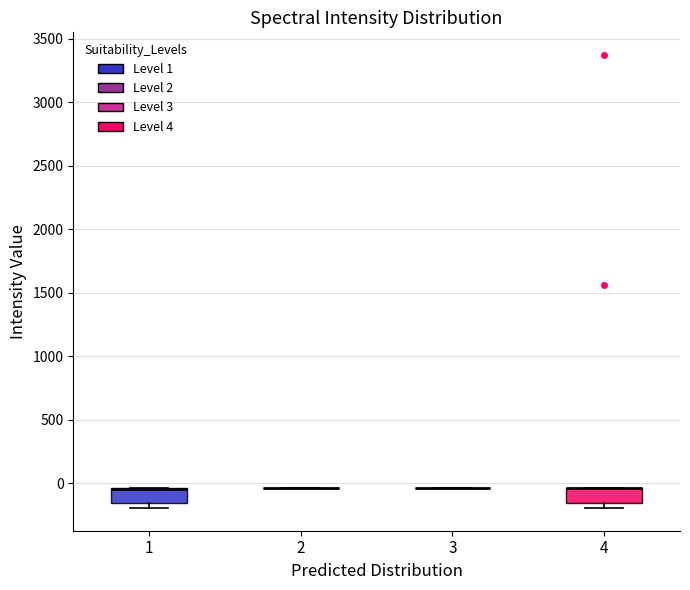

Reading left to right, transcribe this box plot: for each box, give where its median line is, the range the box spans, and where its two whiskers end, as read against the y-axis. The values are not printed on the chart, so give them approximately, as read against the axis.

1: median -50 (drawn on the box's upper edge), box -150 to -50, whiskers -200 to -50
2: box collapsed to a line at -50, whiskers -50 to -50
3: box collapsed to a line at -50, whiskers -50 to -50
4: median -50 (drawn on the box's upper edge), box -150 to -50, whiskers -200 to -50